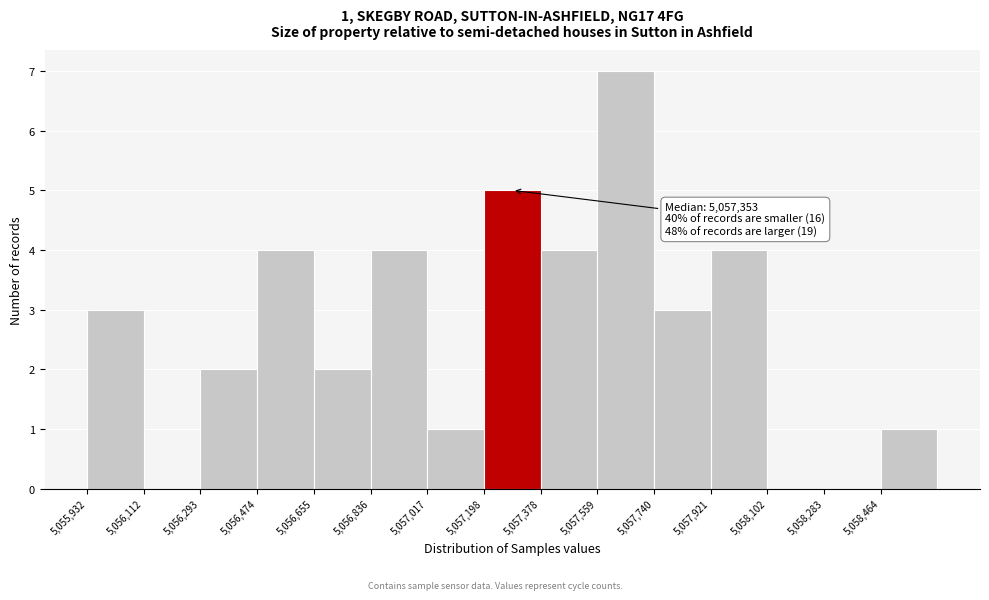

Over which range of the x-axis is the bar tallest?

5057560 to 5057740